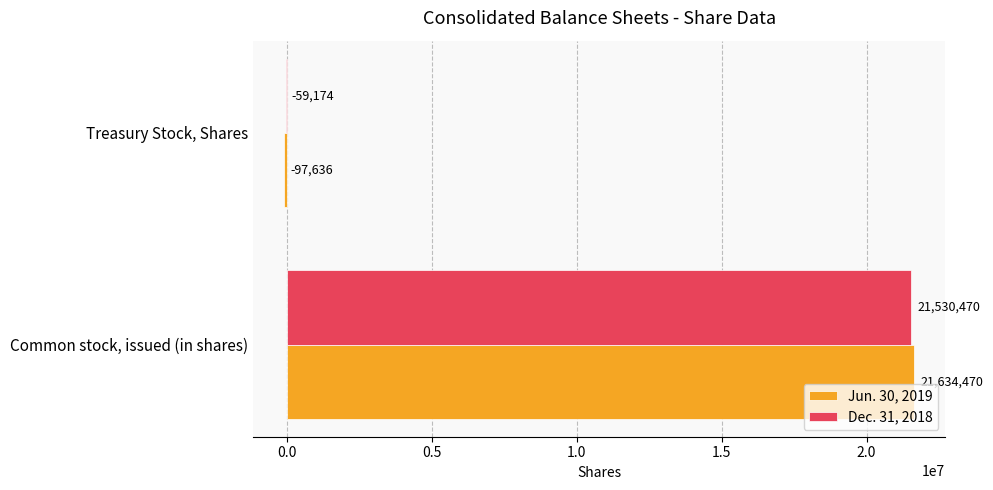

What is the total value across all series at Common stock, issued (in shares)?

43164940